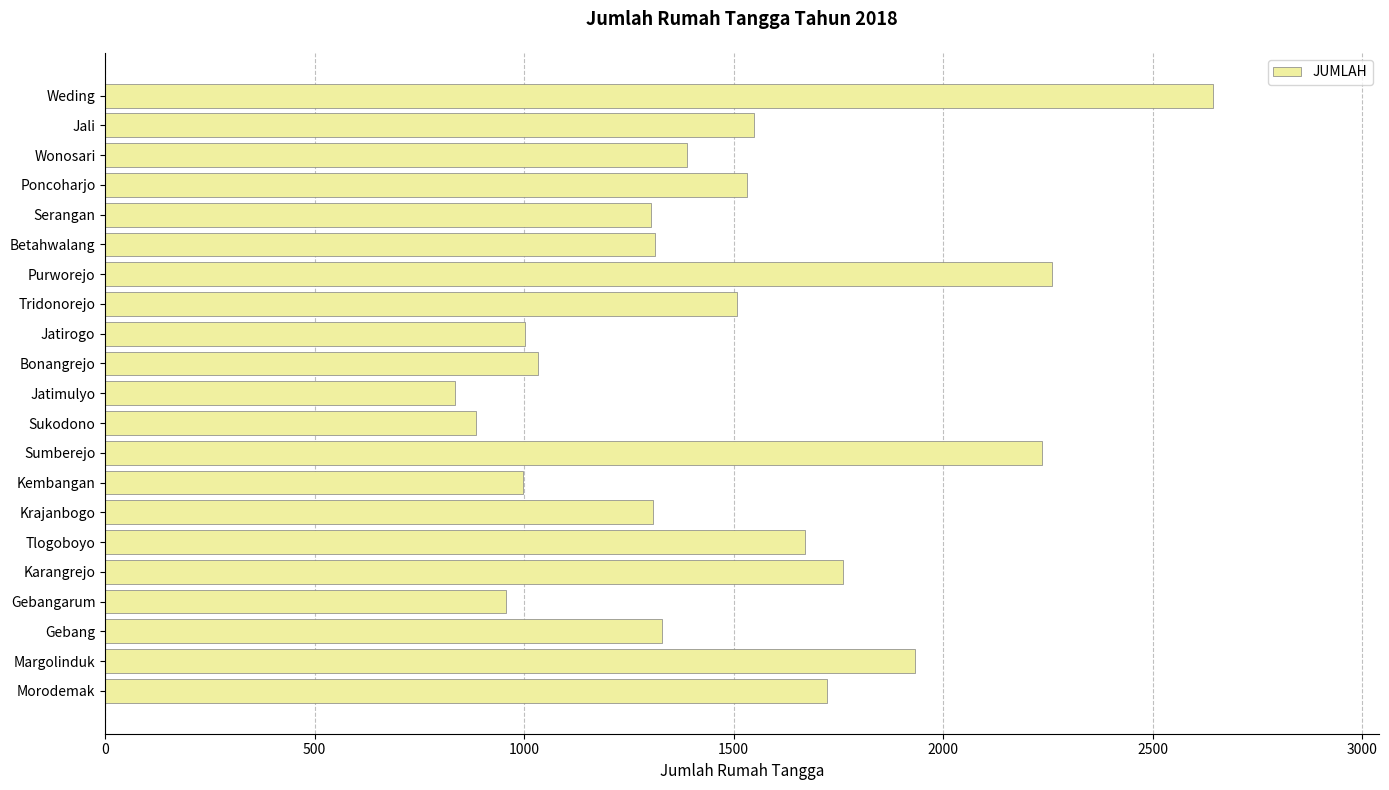

What is the minimum value shown in the chart?

835